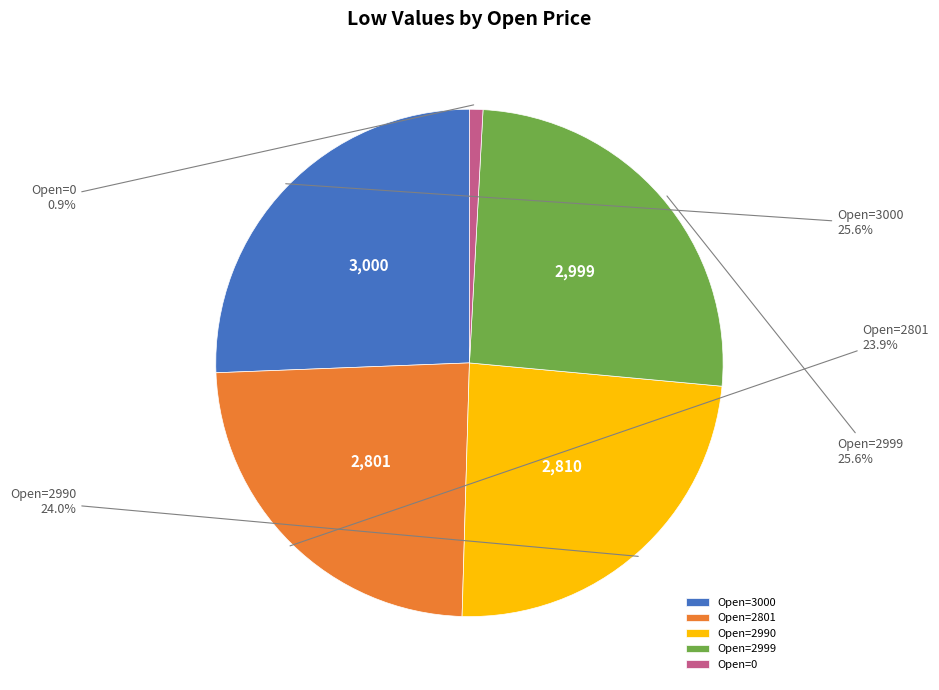

Approximately how many times larger is the value at Open=2999 compared to Open=3000?

1.0